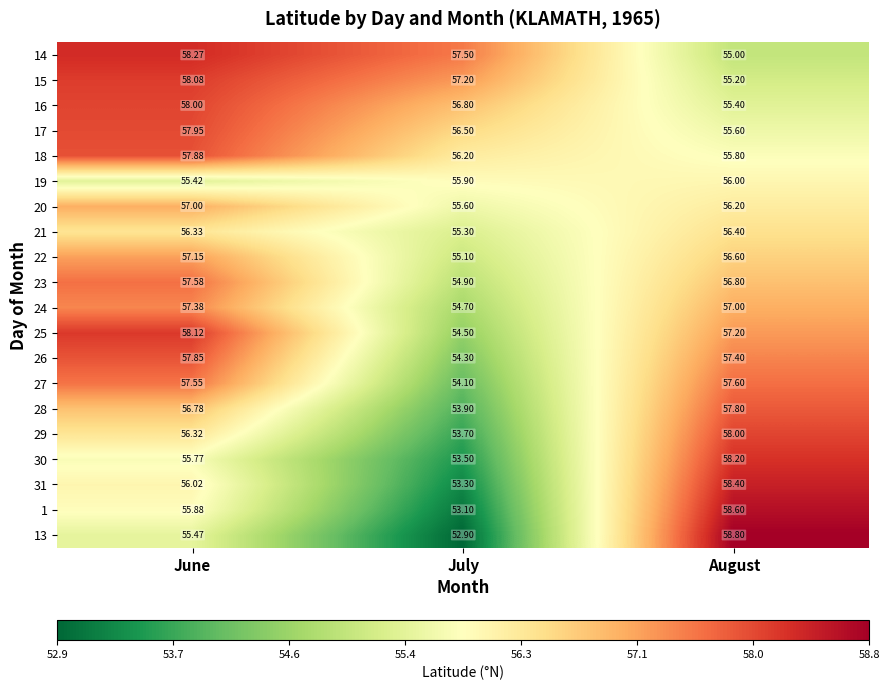

Which series changed the most between July and August?

13